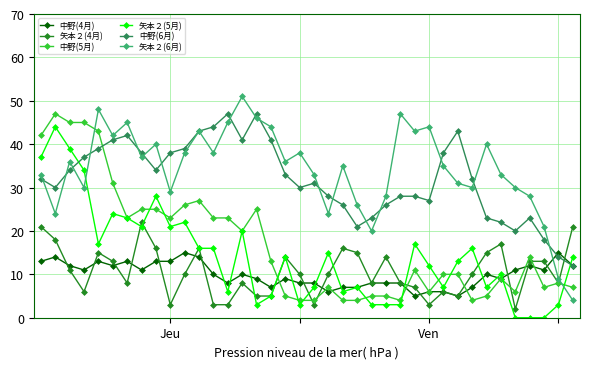

Which series has the largest total across all categories?

矢本２(6月)